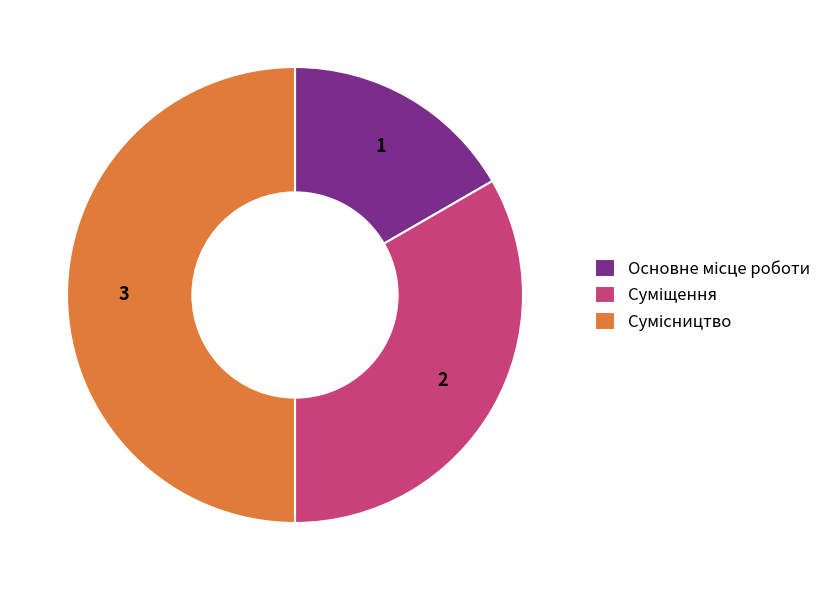

Which slice is the largest?

Сумісництво